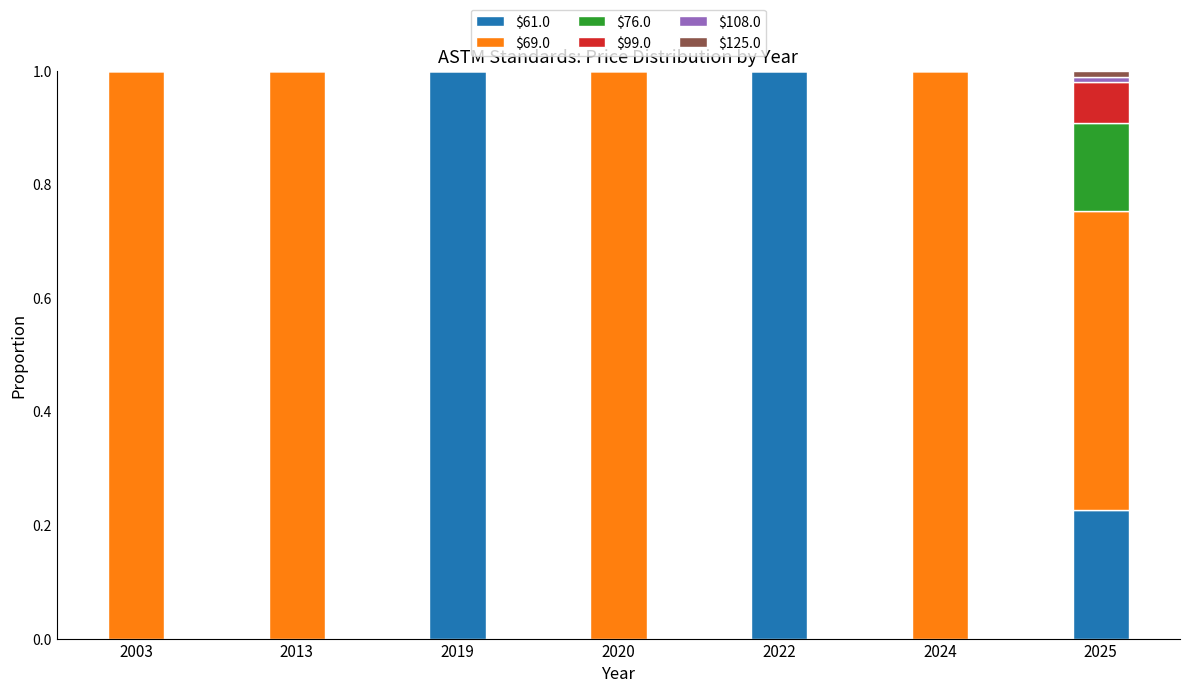

The value of $61.0 at 2003 is 0.6. True or false?

False